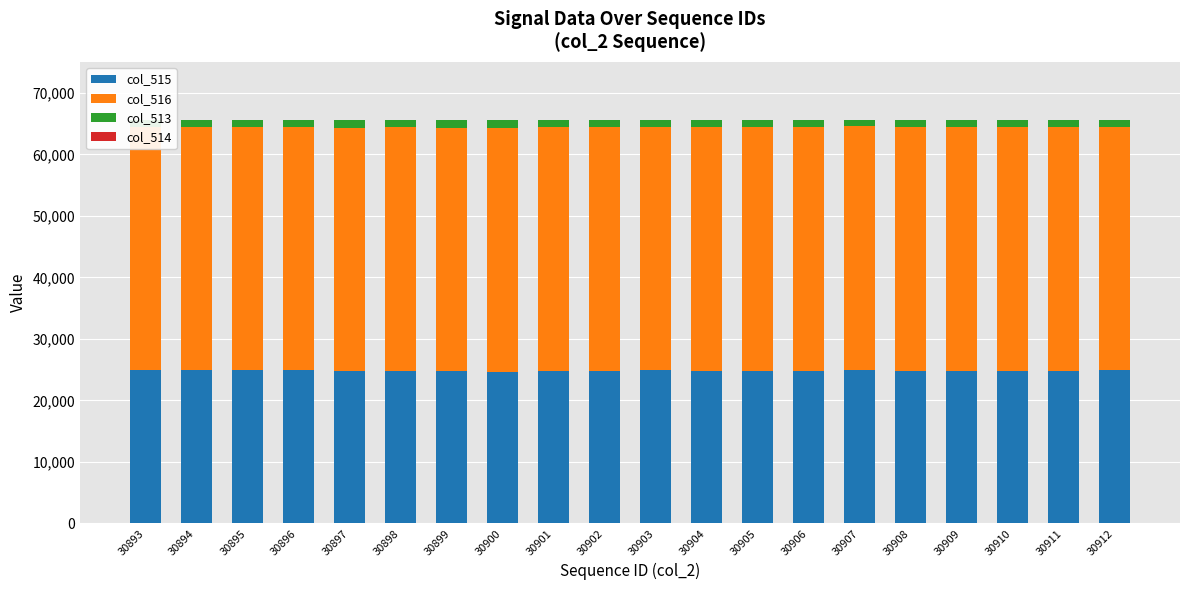

What is the difference between the maximum and minimum values in the col_514 series?

3